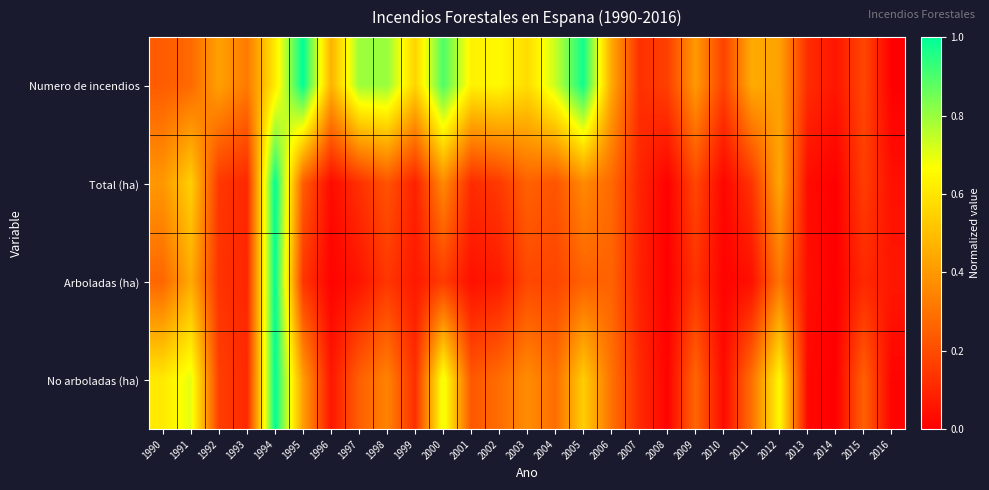

Which label corresponds to the largest value in the chart?

1994